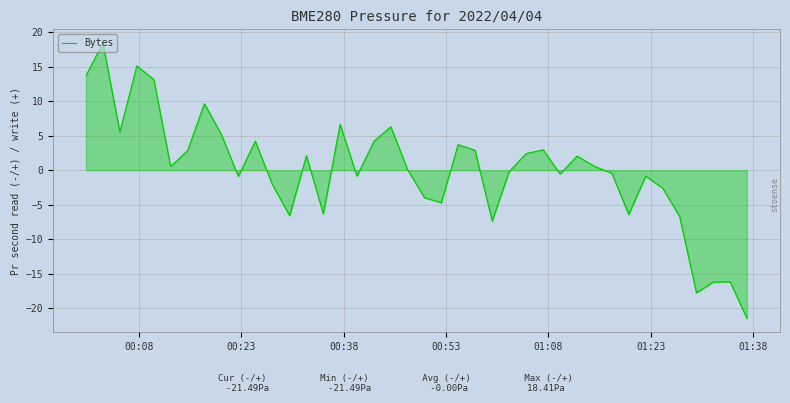

What is the difference between the maximum and minimum values?

39.9